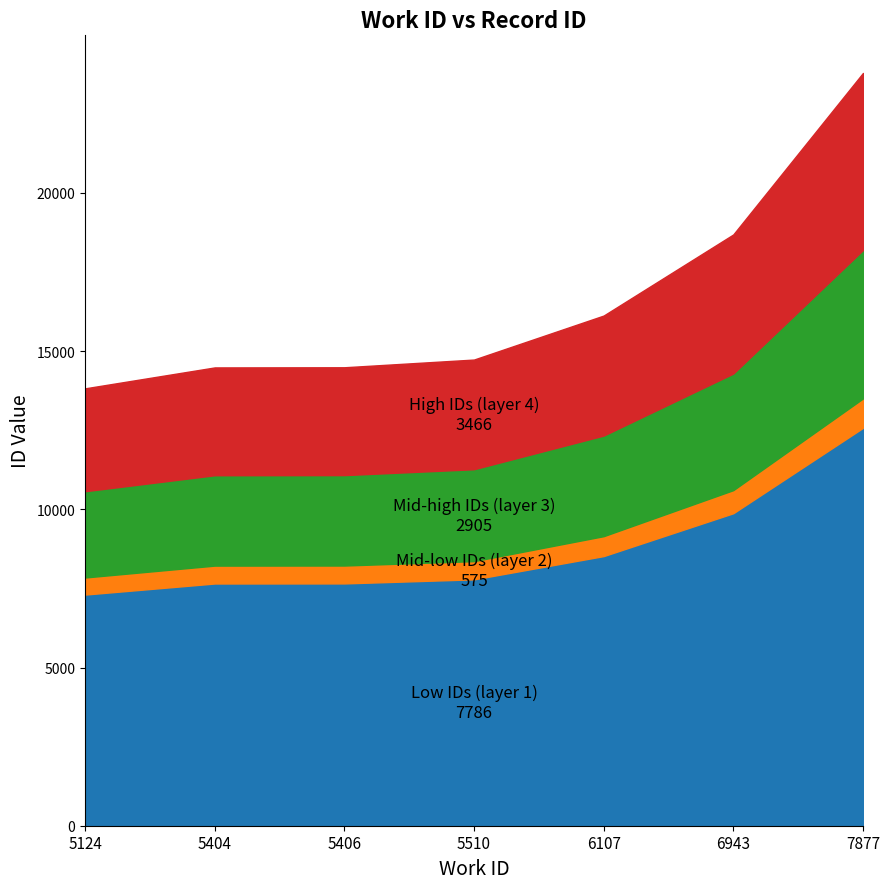

Rank the categories by value from highest to lowest.

7877, 6943, 6107, 5510, 5406, 5404, 5124